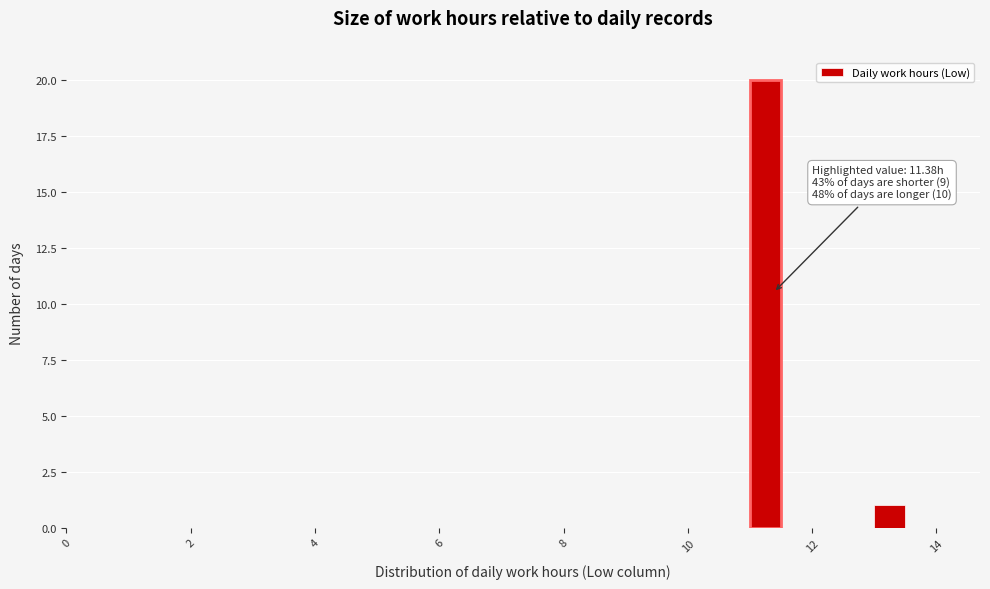

Around what value on the x-axis is the tallest bar? Give the approximate position of its centre, as read against the axis.

11.2